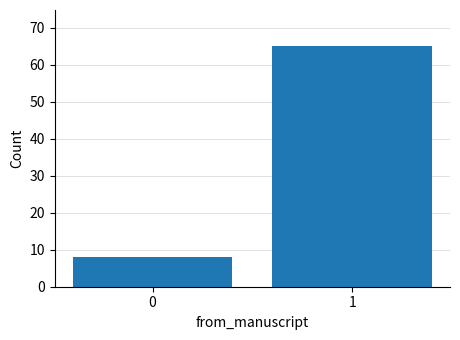

Reading right to left, what are all the values shown in this chart?

65	8